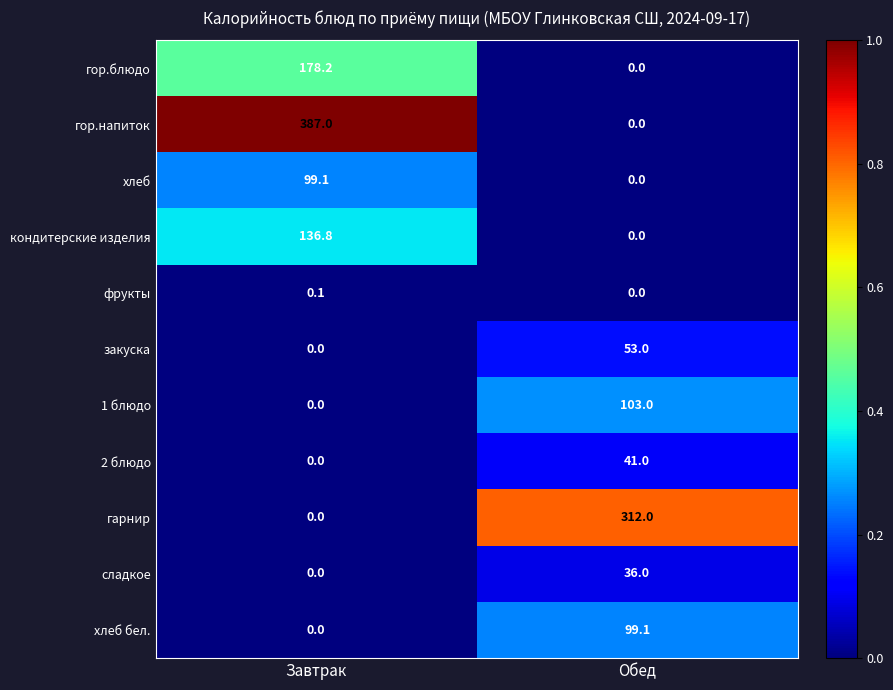

How many series are shown in this chart?

11